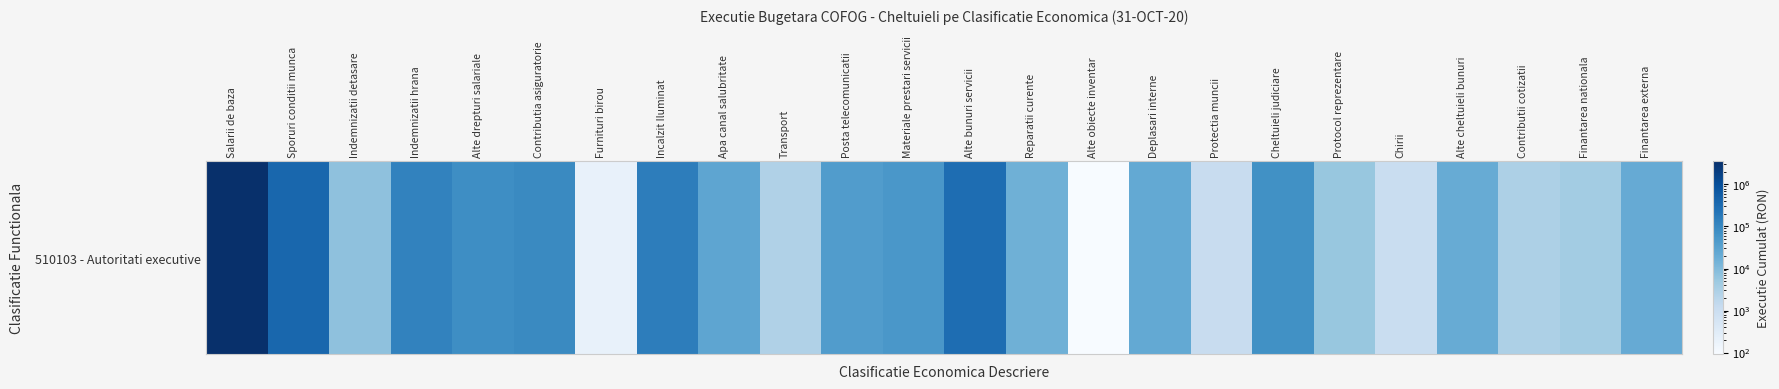

What is the difference between the values at Indemnizatii detasare and Indemnizatii hrana?

116682.0